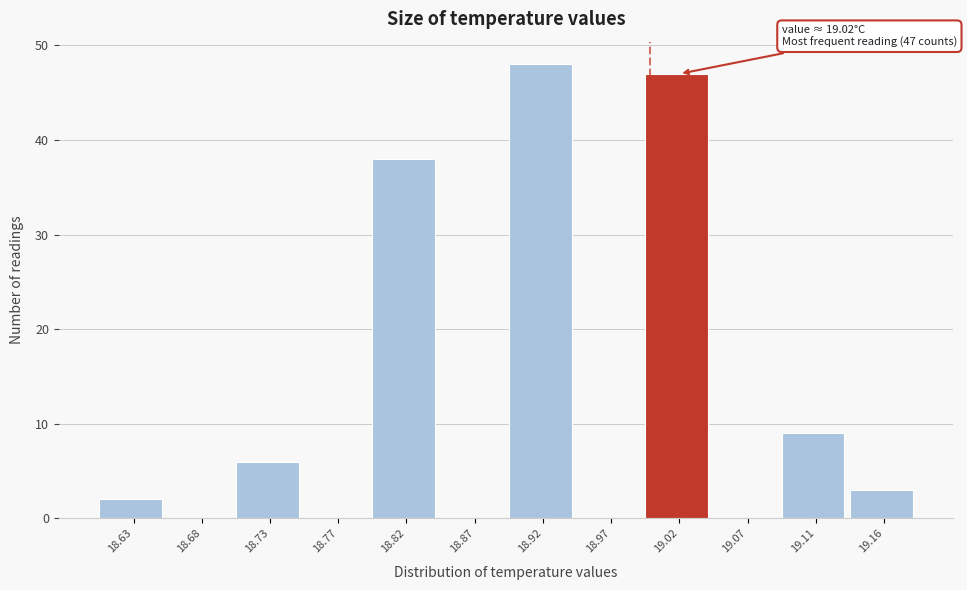

Reading left to right, extract all data points from this chart.

18.63=2	18.68=0	18.73=6	18.77=0	18.82=38	18.87=0	18.92=48	18.97=0	19.02=47	19.07=0	19.11=9	19.16=3